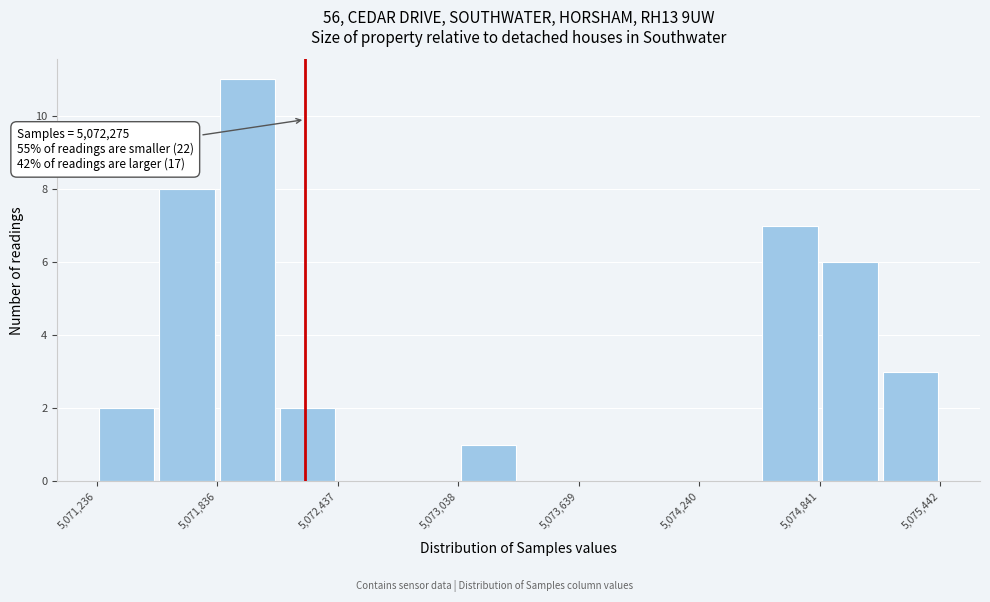

Read against the x-axis, roughly where is the centre of the tallest bar?

5072000